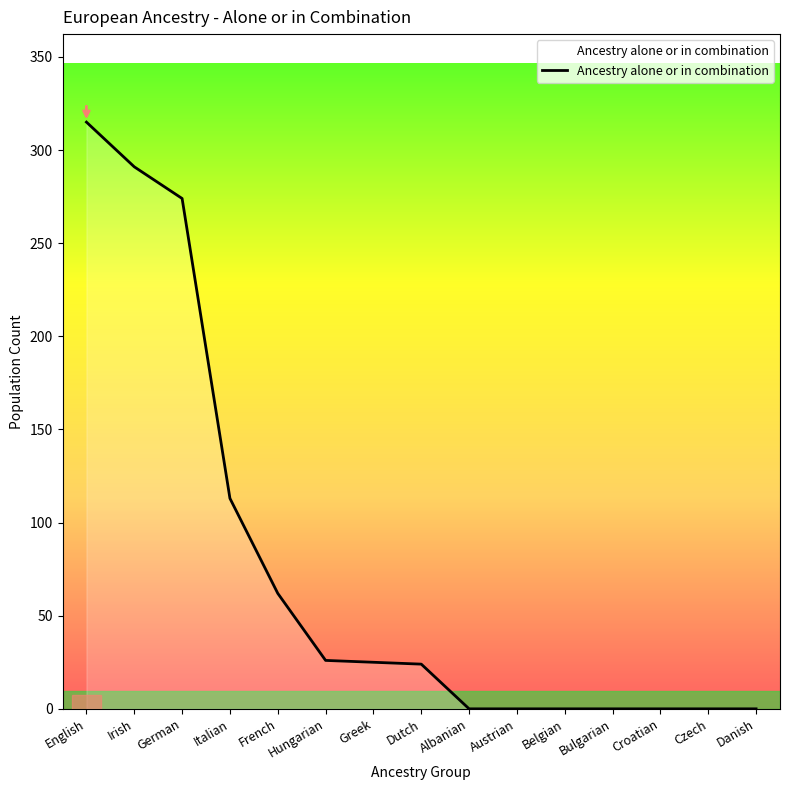

What is the ratio of the value at Dutch to the value at French?

0.4